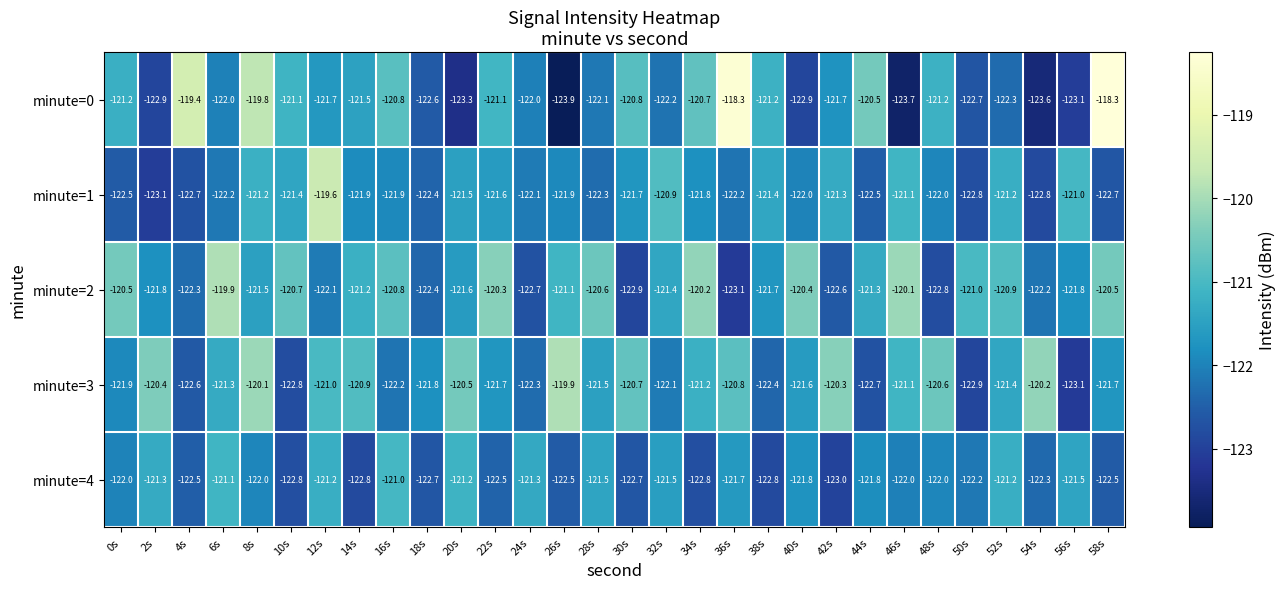

What is the average value of the minute=0 series?

-121.6